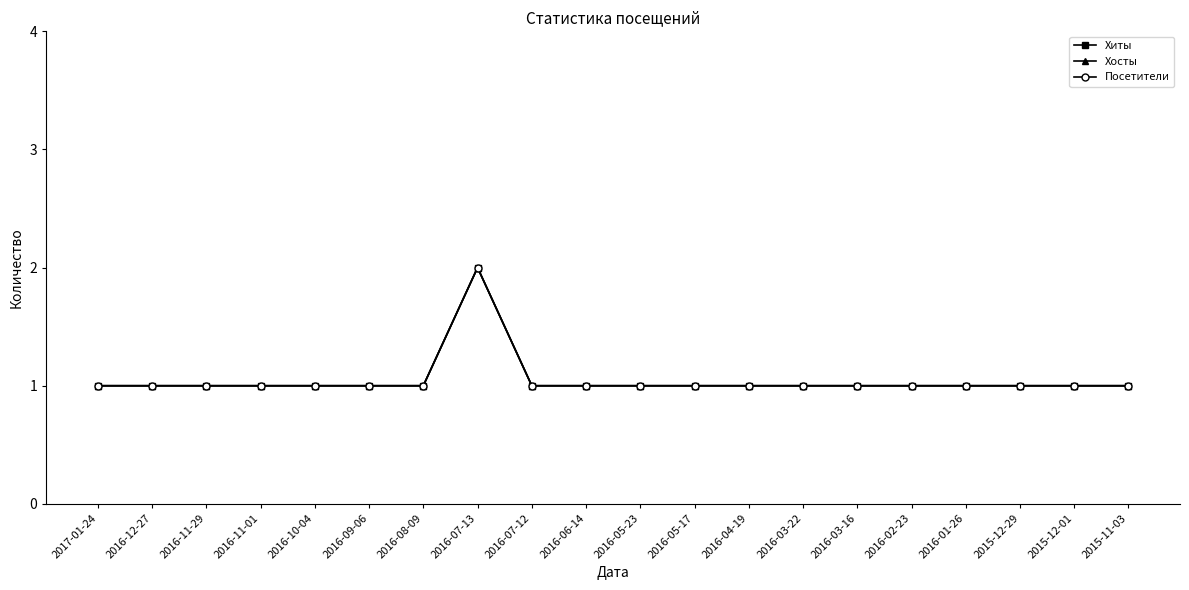

Is the value of Хиты at 2016-01-26 greater than the value of Посетители at 2016-05-17?

No